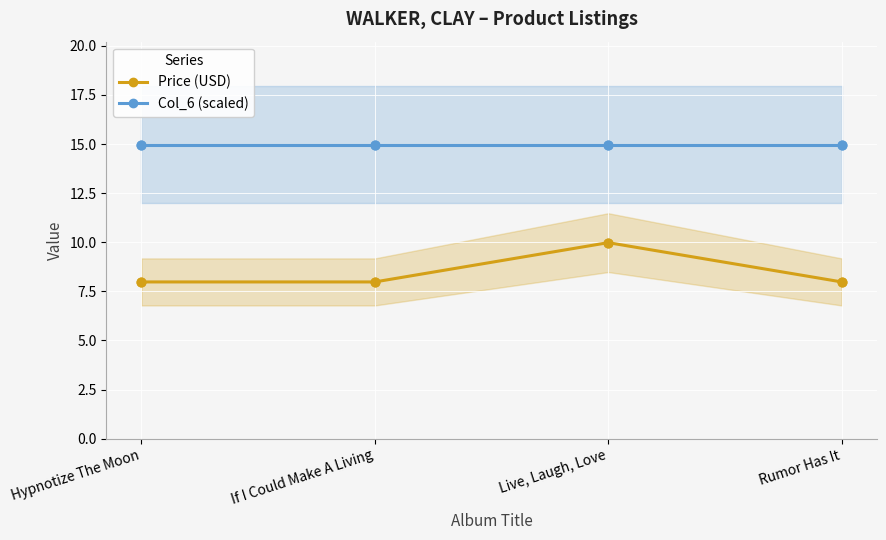

Which series reaches the maximum Y coordinate?

Col_6 (scaled)